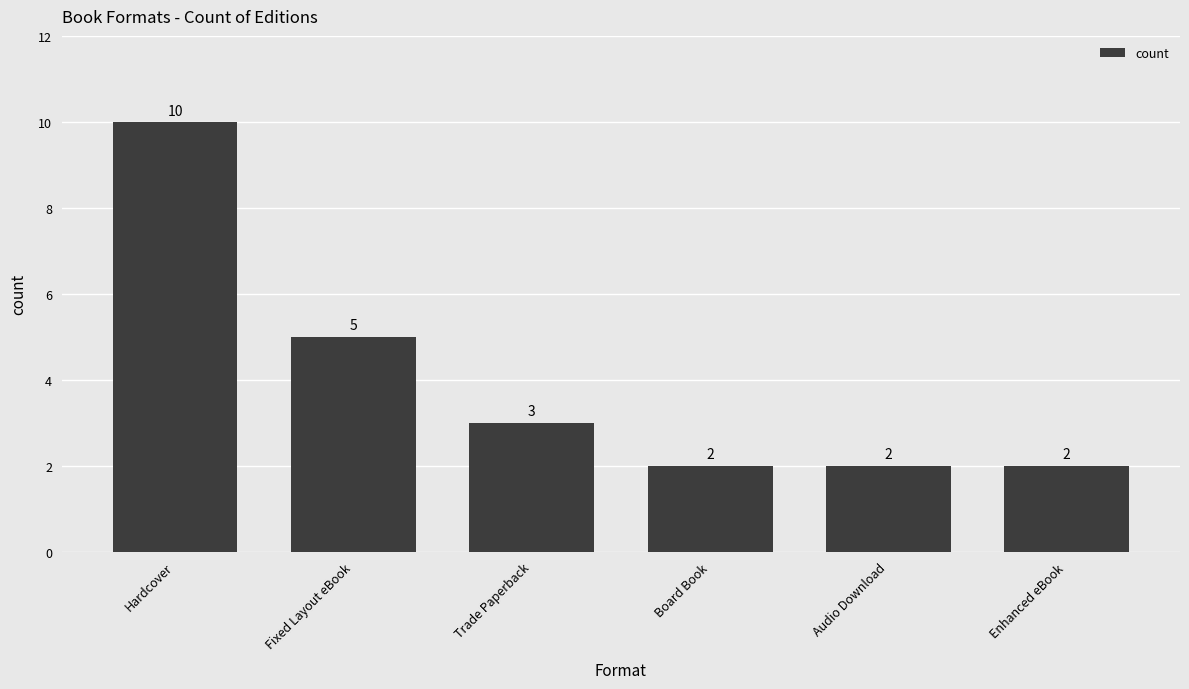

How many categories are shown in the chart?

6